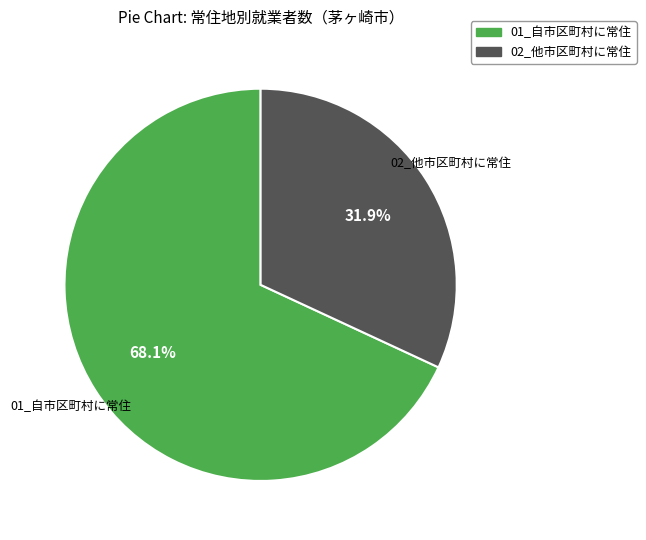

How much of the chart is everything except 02_他市区町村に常住?

68.1%